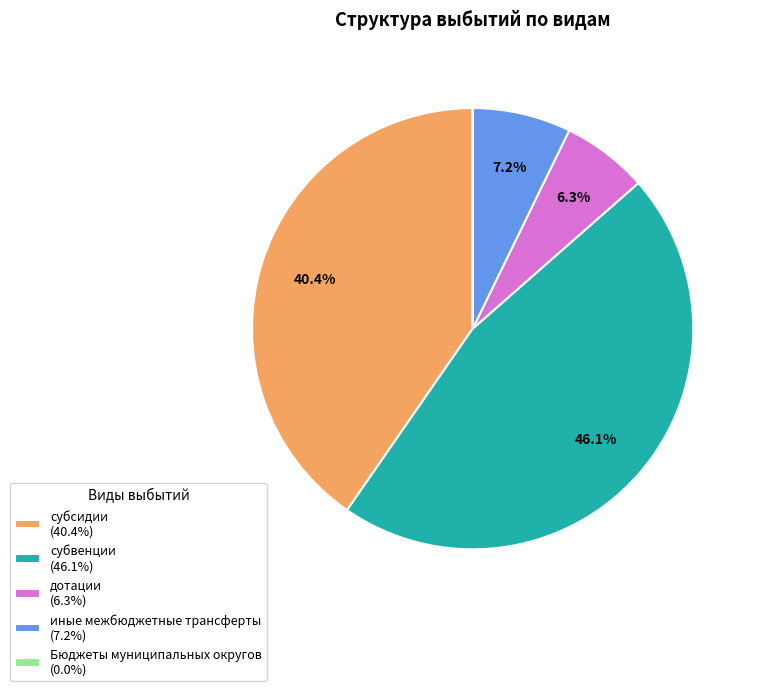

Approximately how many times larger is the value at субсидии (40.4%) compared to иные межбюджетные трансферты (7.2%)?

5.6